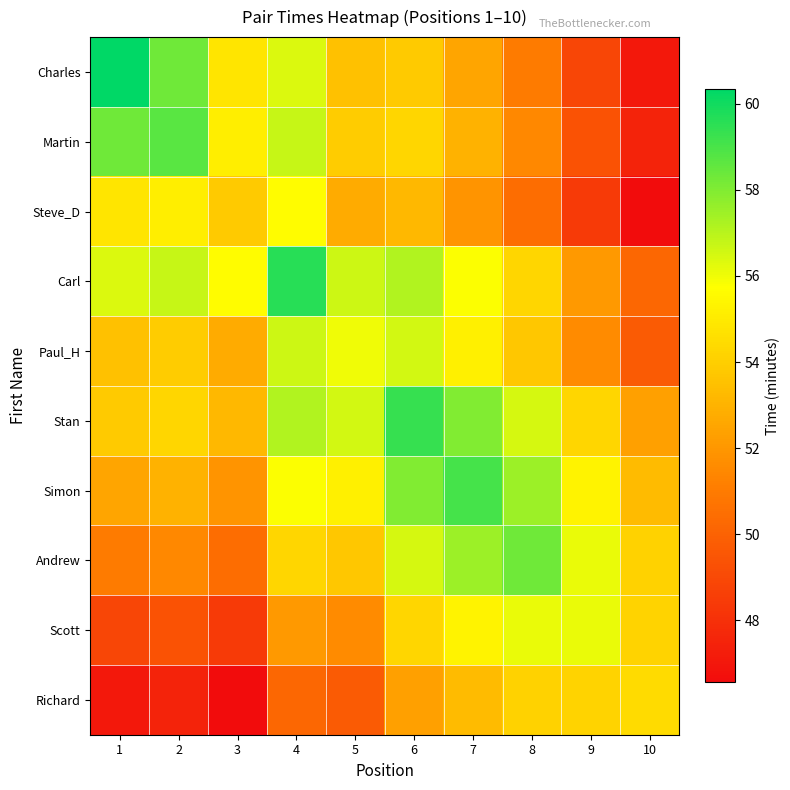

What is the spread (max minus min) of values at 9?

7.7